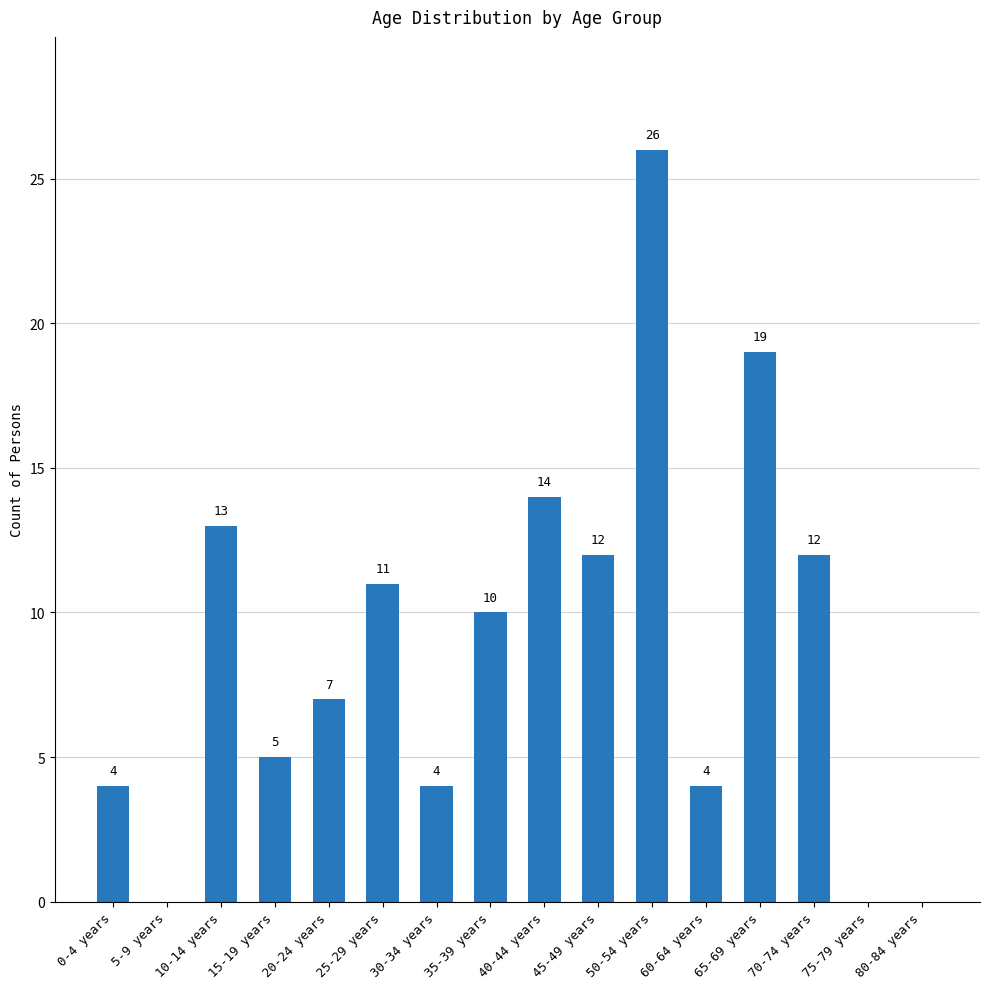

True or false: the data shows 6 at 60-64 years.

False